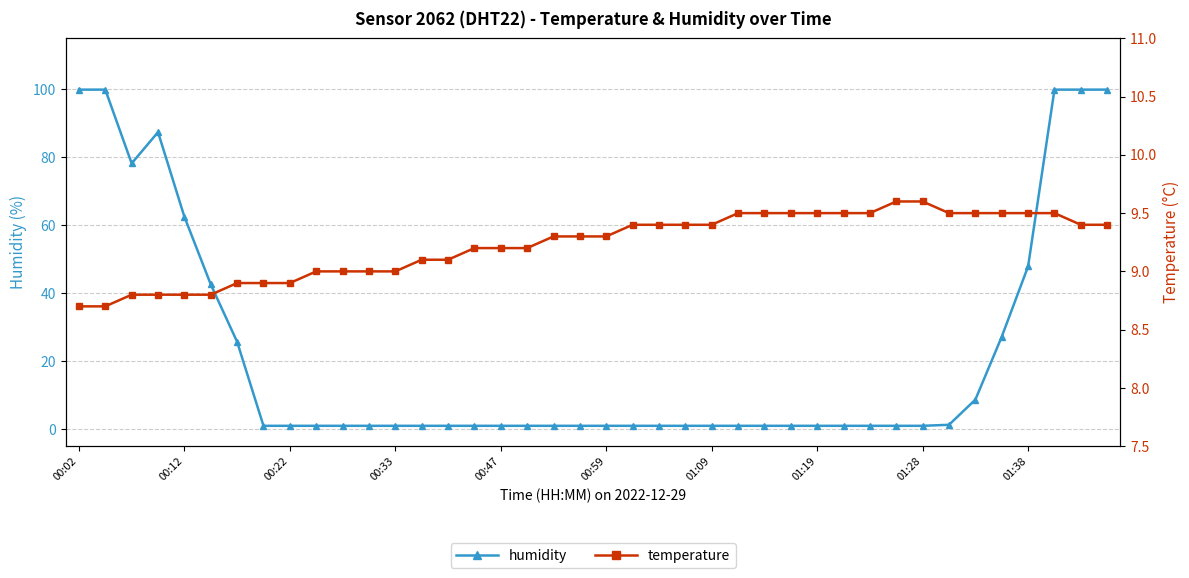

Where is humidity nearest to the value 50?

01:38